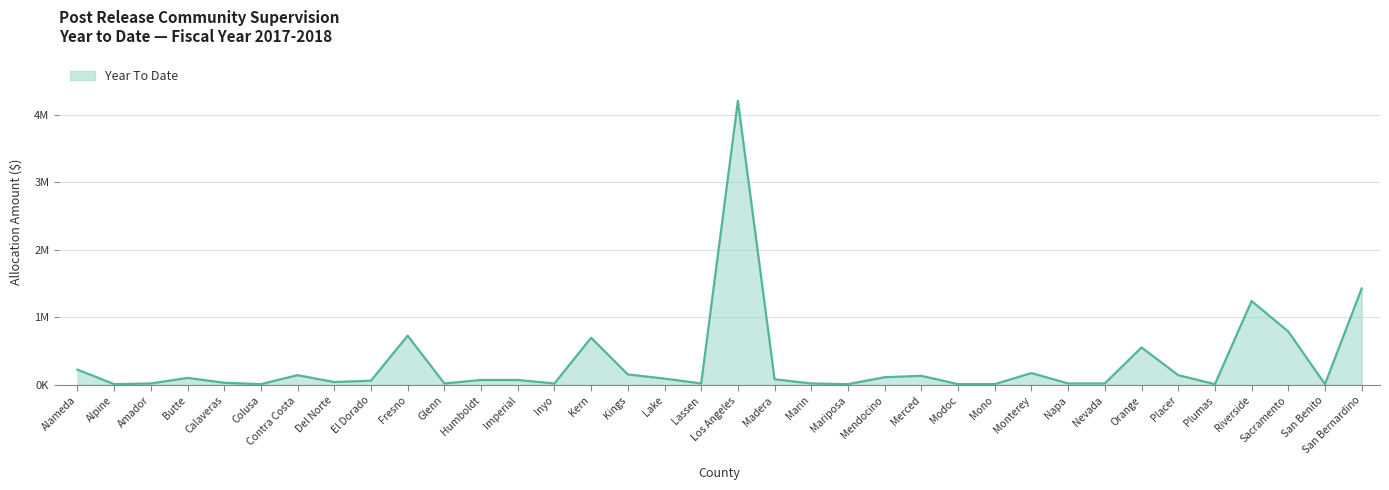

List the labels in order of value, largest first.

Los Angeles, San Bernardino, Riverside, Sacramento, Fresno, Kern, Orange, Alameda, Monterey, Kings, Contra Costa, Placer, Merced, Mendocino, Butte, Lake, Madera, Humboldt, Imperial, El Dorado, Del Norte, Calaveras, Amador, Glenn, Inyo, Lassen, Marin, Napa, Nevada, Alpine, Colusa, Mariposa, Modoc, Mono, Plumas, San Benito